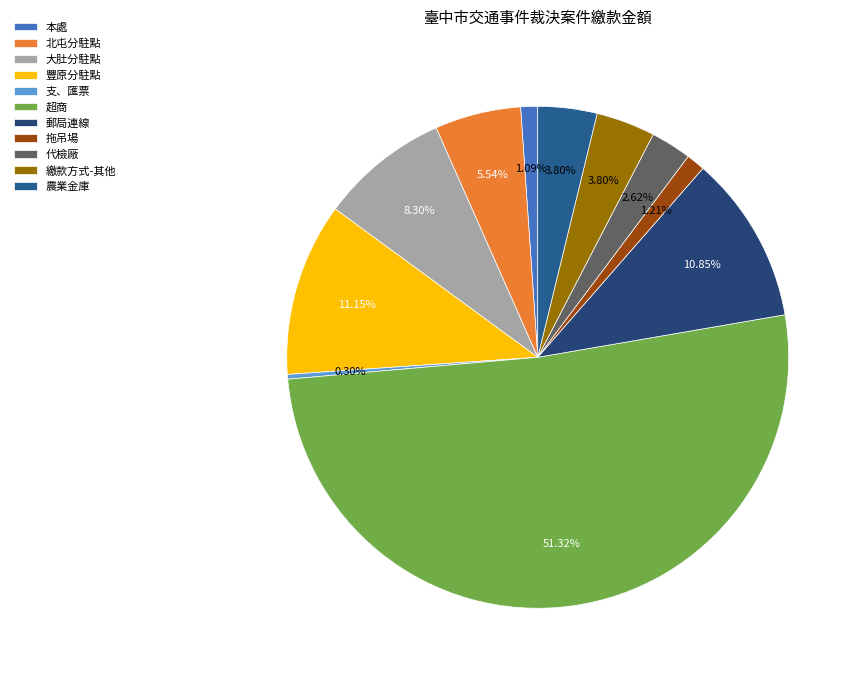

To the nearest percent, what is the combined percentage of 農業金庫 and 大肚分駐點?

12%